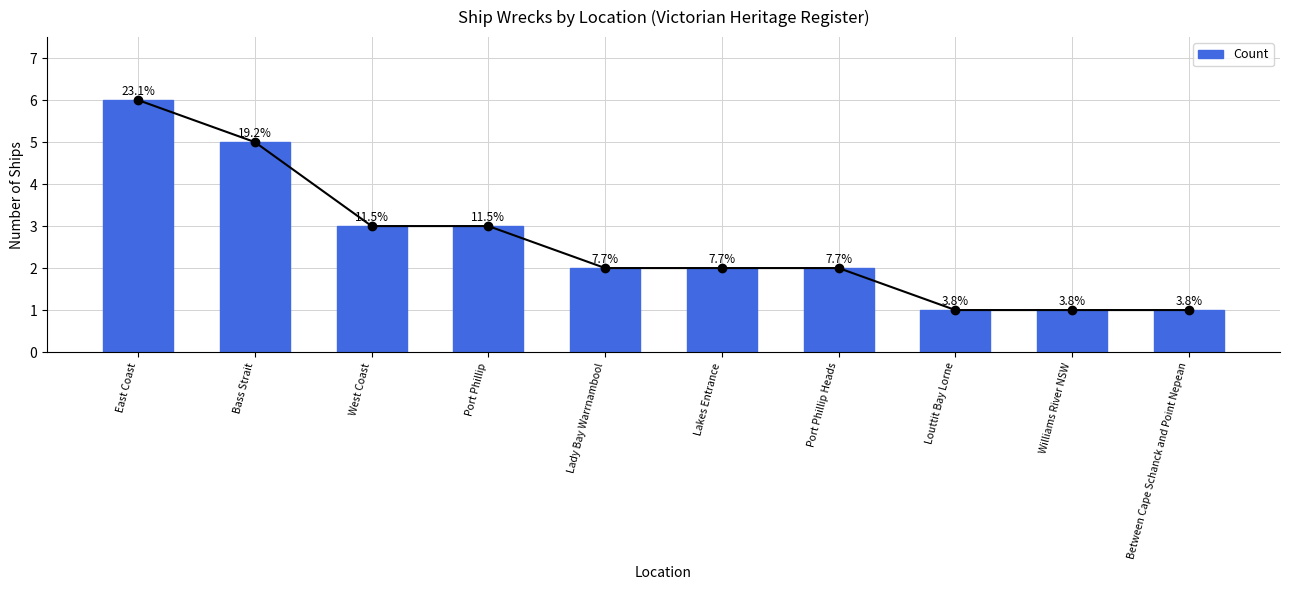

How many series are shown in this chart?

1